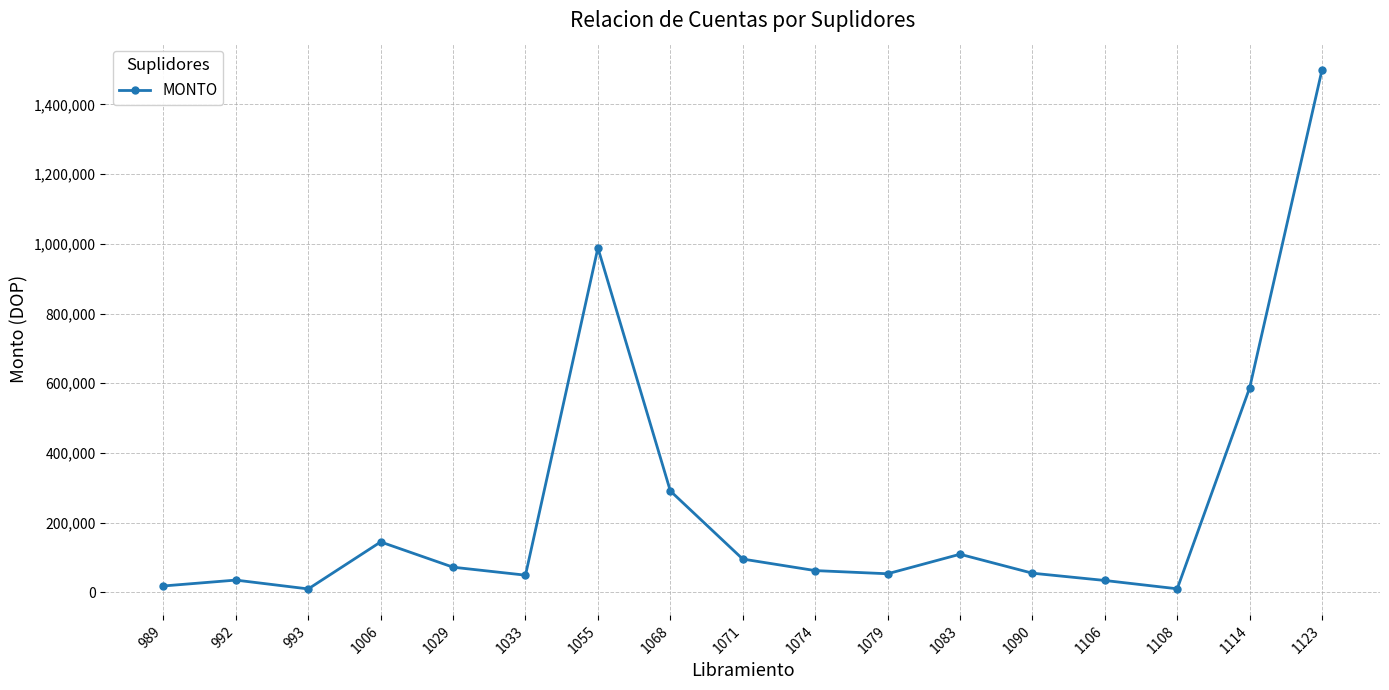

What is the value of the 14th point from the left?

33907.0